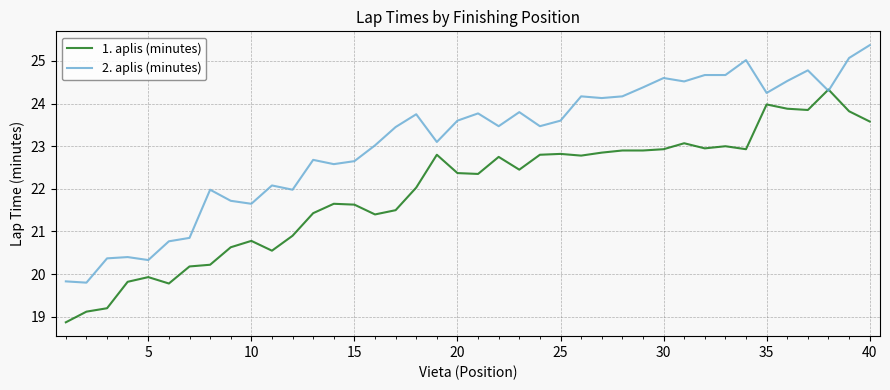

List the series in order of their peak value, lowest first.

1. aplis (minutes), 2. aplis (minutes)